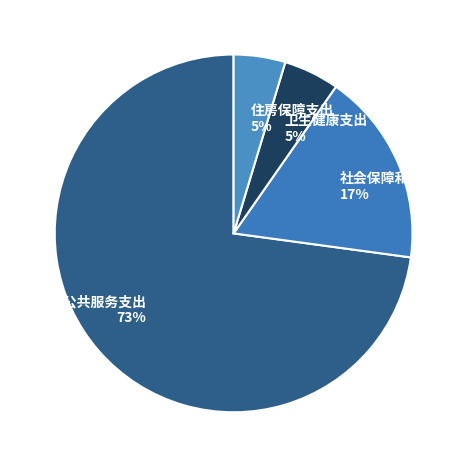

Do 卫生健康支出 5% and 一般公共服务支出 73% together represent more than half of the pie?

Yes